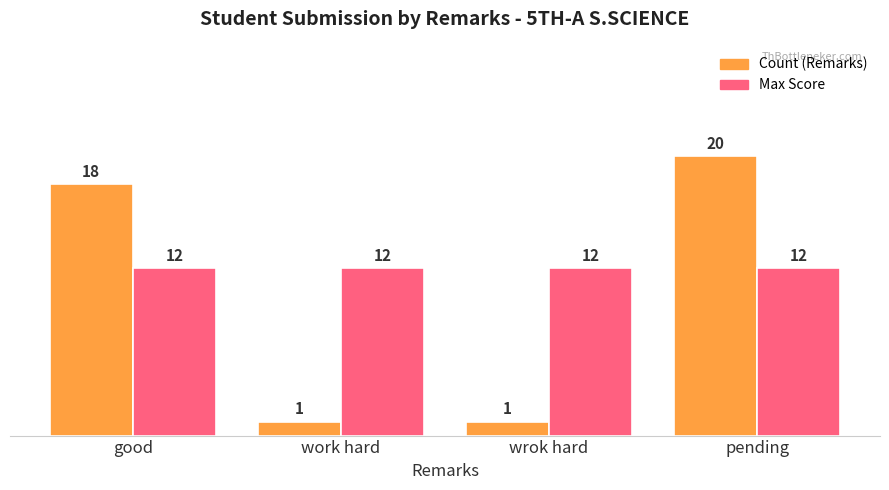

What is the lowest value of the Count (Remarks) series?

1